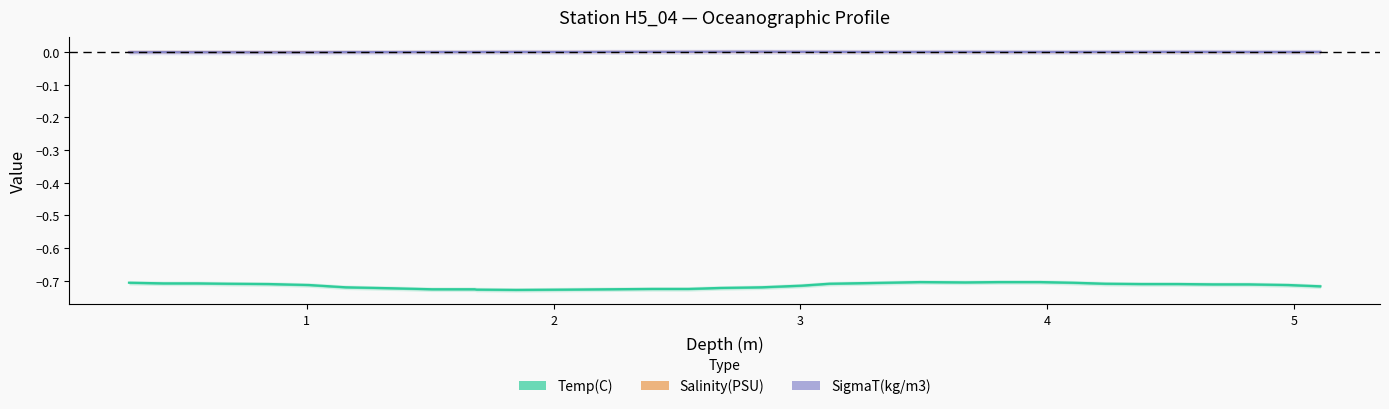

What is the difference between the highest and lowest values at 5?

0.7